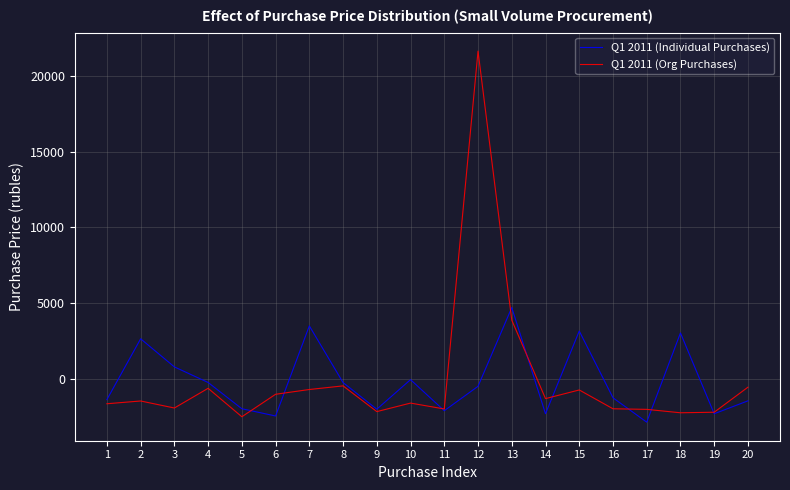

Rank the series by their maximum value, from lowest to highest.

Q1 2011 (Individual Purchases), Q1 2011 (Org Purchases)